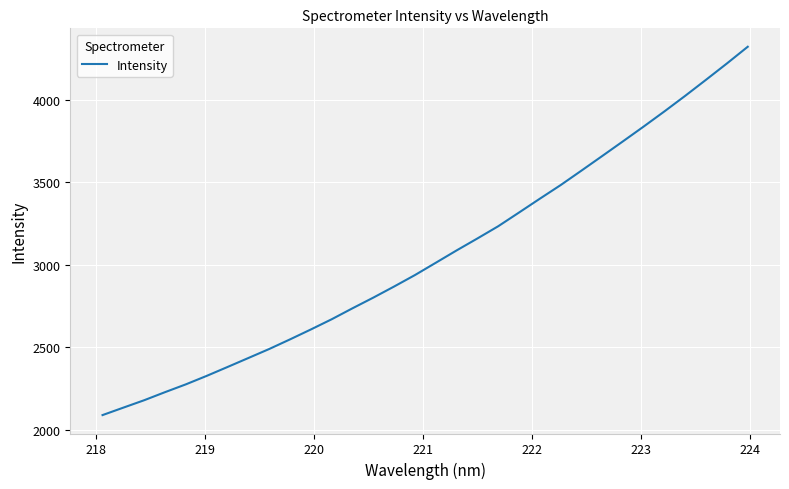

What is the difference between the maximum and minimum values?

2232.5